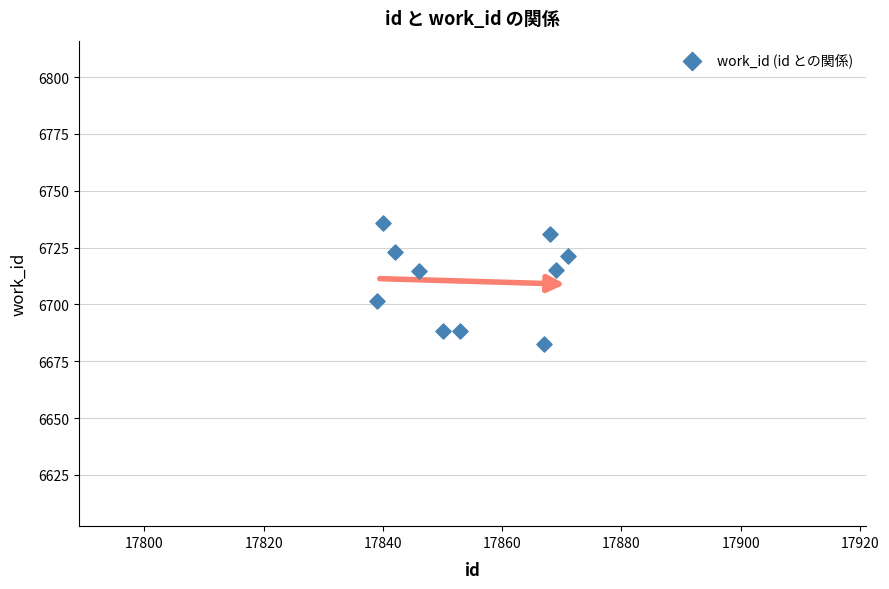

What is the range of X values (max minus min)?

32.0